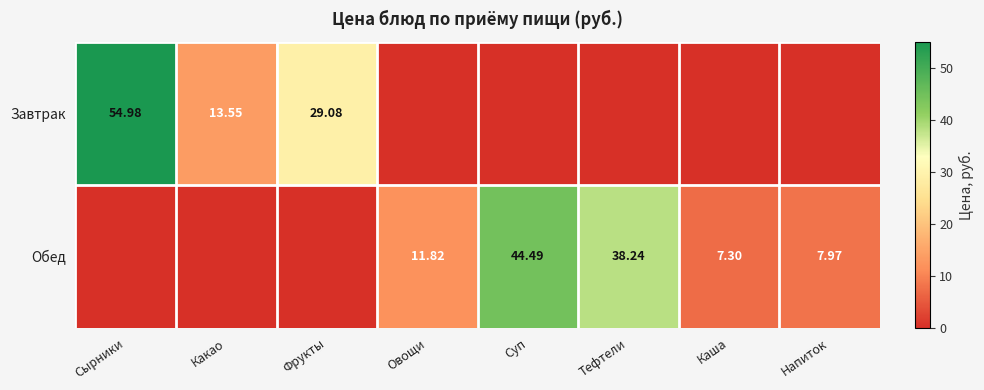

Is it true that Завтрак equals 51.9 at Фрукты?

False